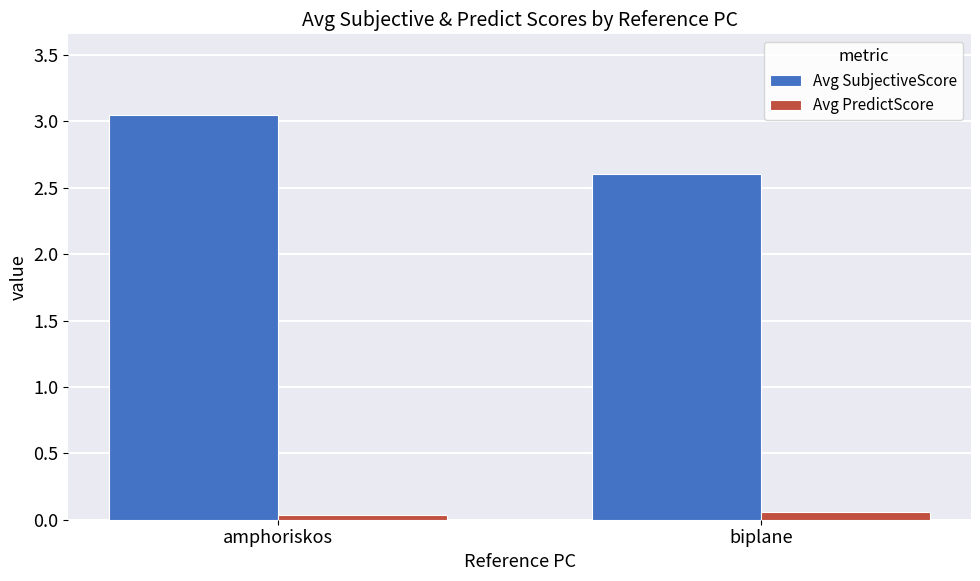

Which series changed the most between amphoriskos and biplane?

Avg SubjectiveScore